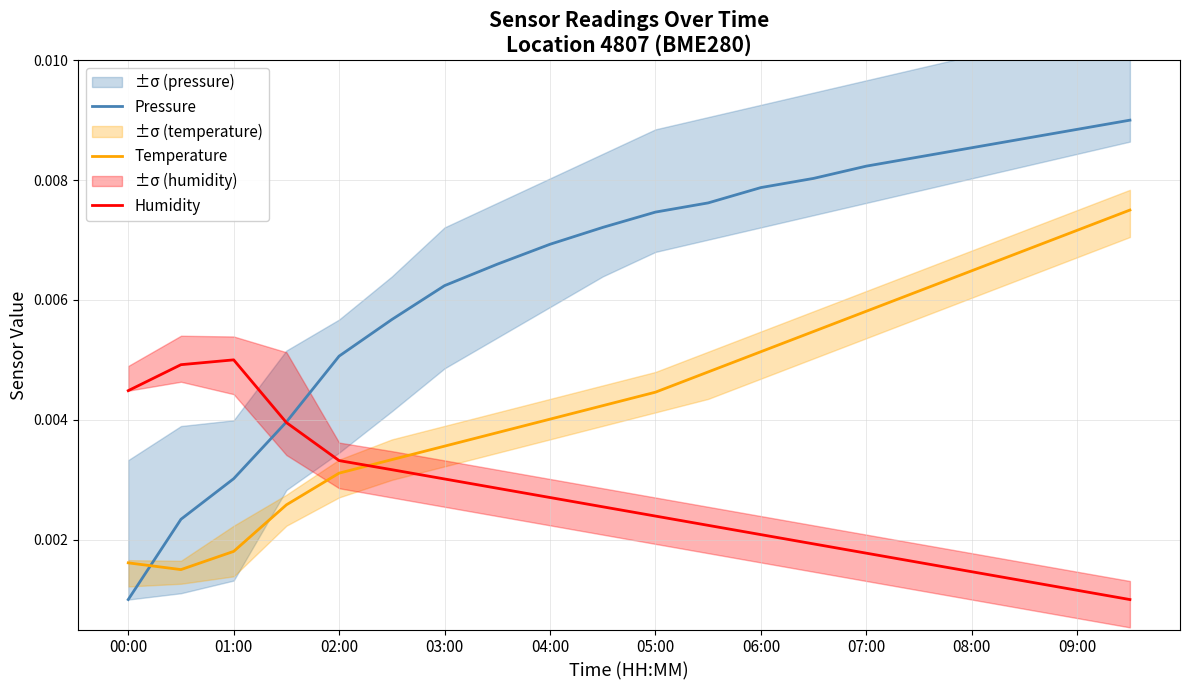

Is the value of Temperature at 09:00 greater than the value of Pressure at 06:00?

No